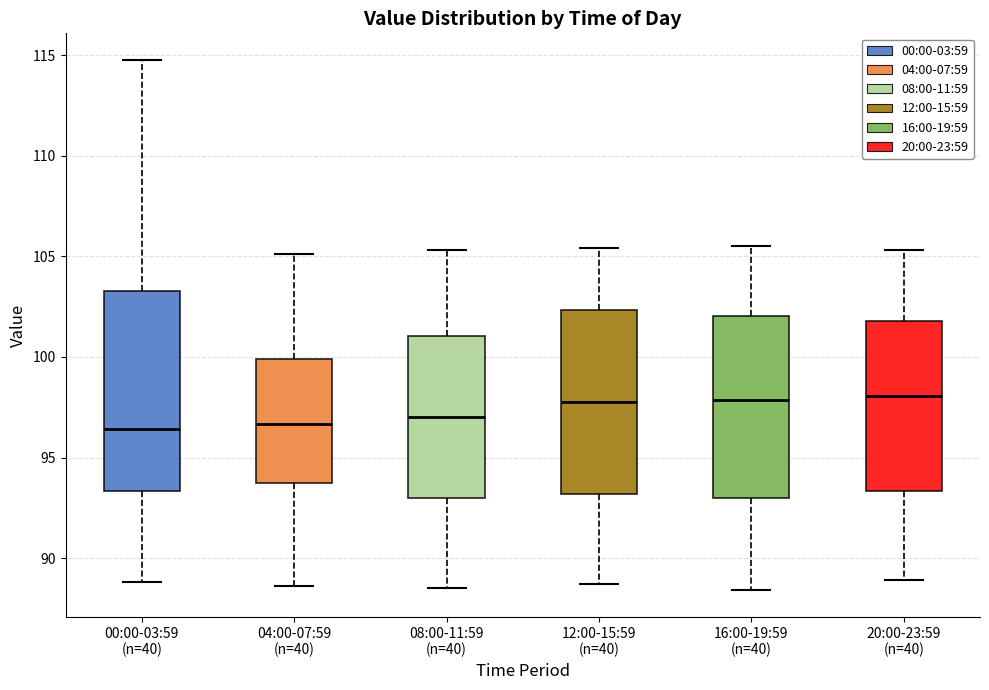

Where does the upper whisker of the box for 04:00-07:59 (n=40) end on the y-axis? The values are not printed on the chart, so give them approximately, as read against the axis.

105.0